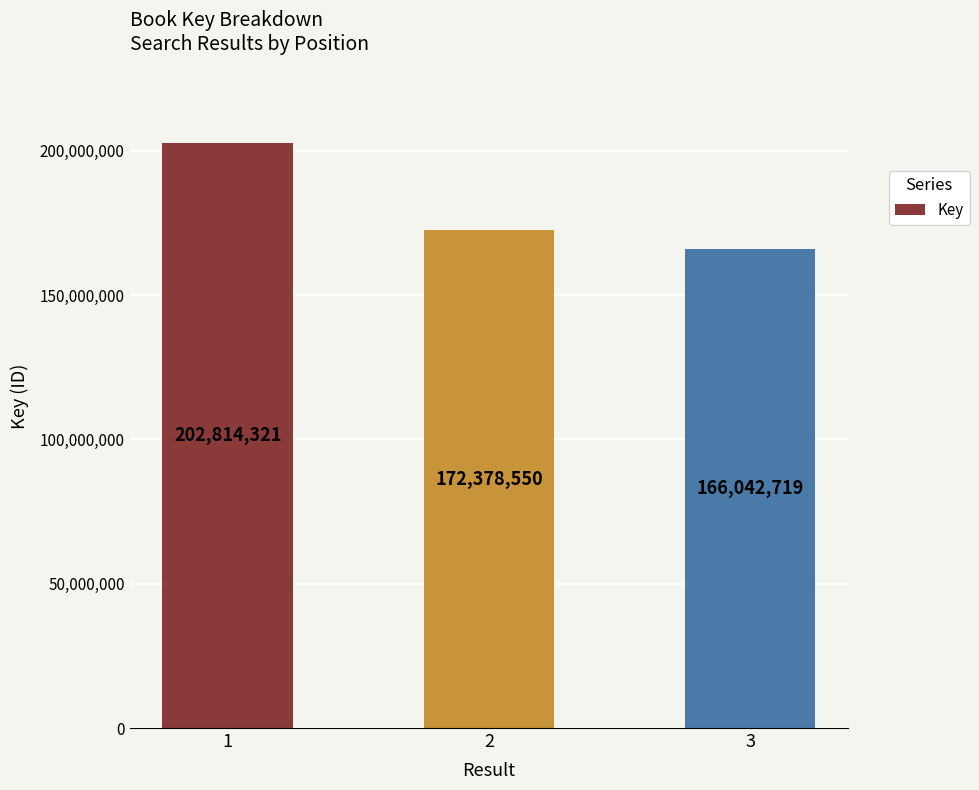

How many distinct data groups are displayed?

1